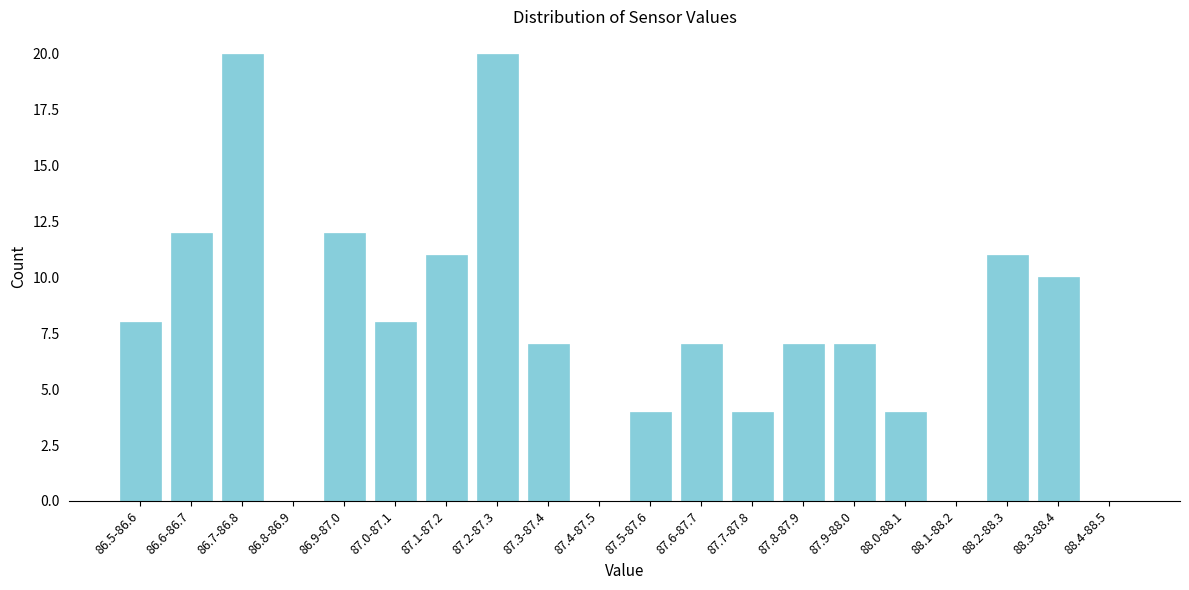

Reading left to right, transcribe all the data shown in this chart.

86.5-86.6=8	86.6-86.7=12	86.7-86.8=20	86.8-86.9=0	86.9-87.0=12	87.0-87.1=8	87.1-87.2=11	87.2-87.3=20	87.3-87.4=7	87.4-87.5=0	87.5-87.6=4	87.6-87.7=7	87.7-87.8=4	87.8-87.9=7	87.9-88.0=7	88.0-88.1=4	88.1-88.2=0	88.2-88.3=11	88.3-88.4=10	88.4-88.5=0